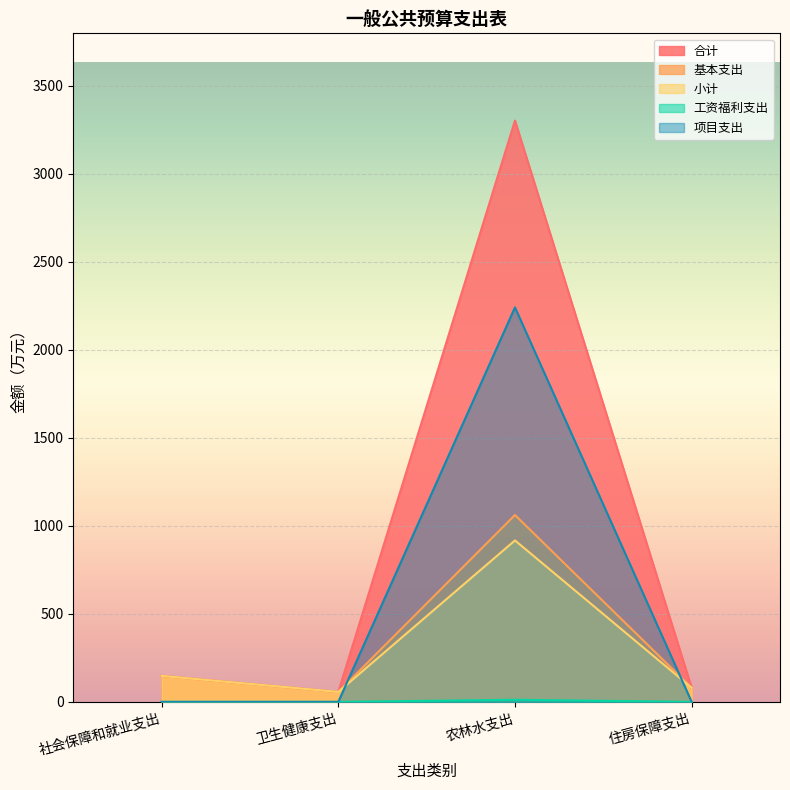

What are all the series names shown in the legend?

合计, 基本支出, 小计, 工资福利支出, 项目支出